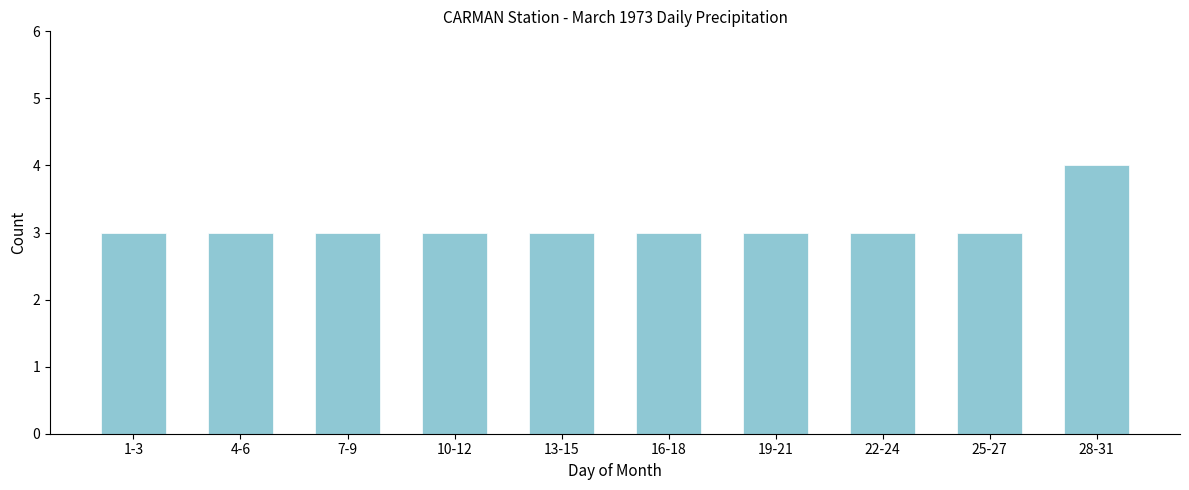

Reading left to right, transcribe all the data shown in this chart.

1-3=3	4-6=3	7-9=3	10-12=3	13-15=3	16-18=3	19-21=3	22-24=3	25-27=3	28-31=4